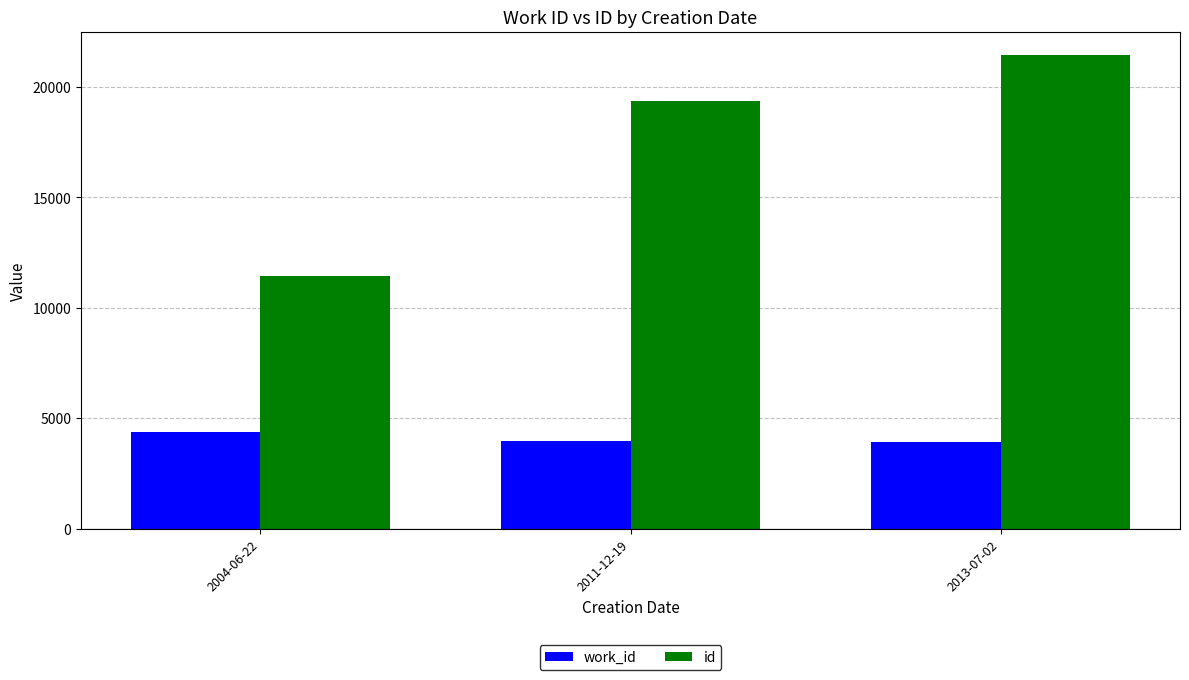

What is the difference between the maximum and minimum values in the id series?

10003